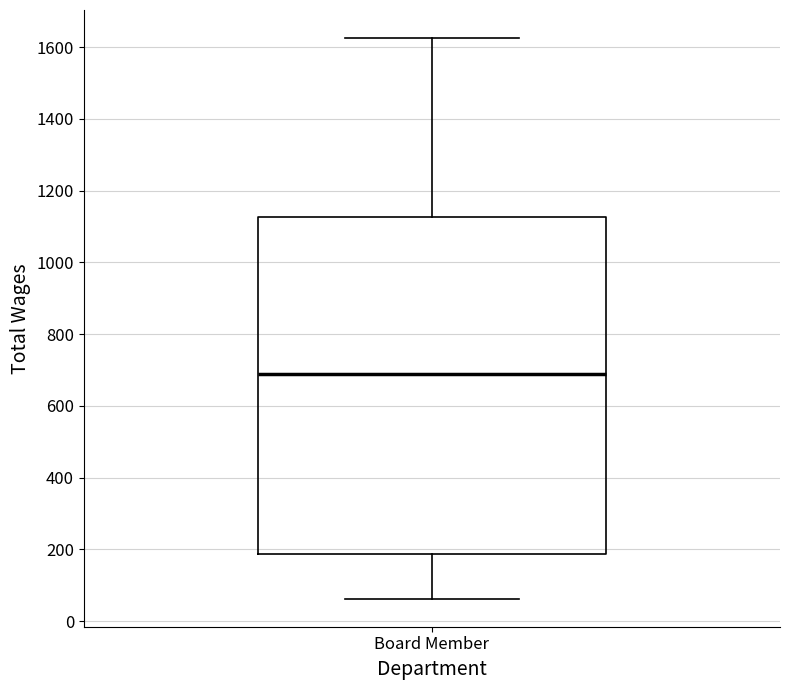

Where does the median line of the box for Board Member sit on the y-axis? The values are not printed on the chart, so give them approximately, as read against the axis.

680